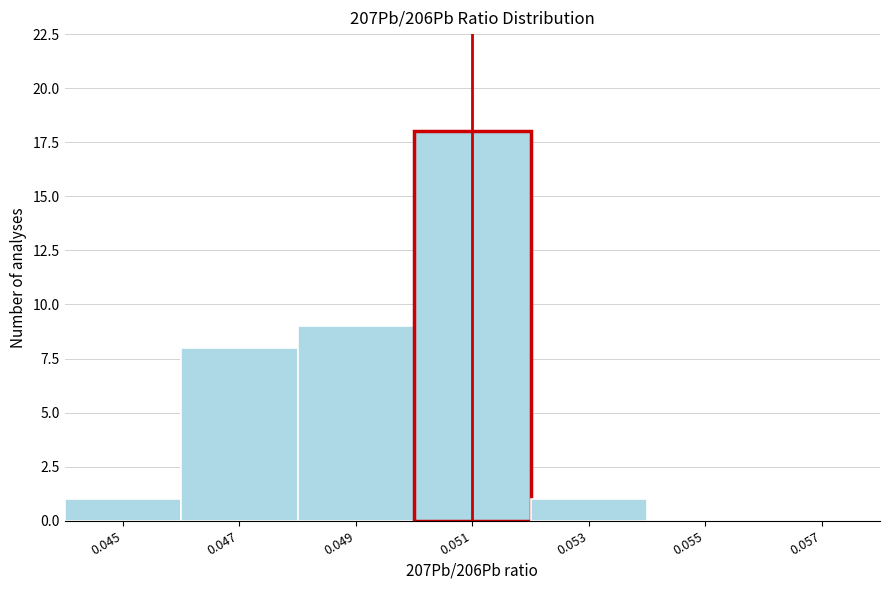

Reading left to right, extract all data points from this chart.

0.045=1	0.047=8	0.049=9	0.051=18	0.053=1	0.055=0	0.057=0